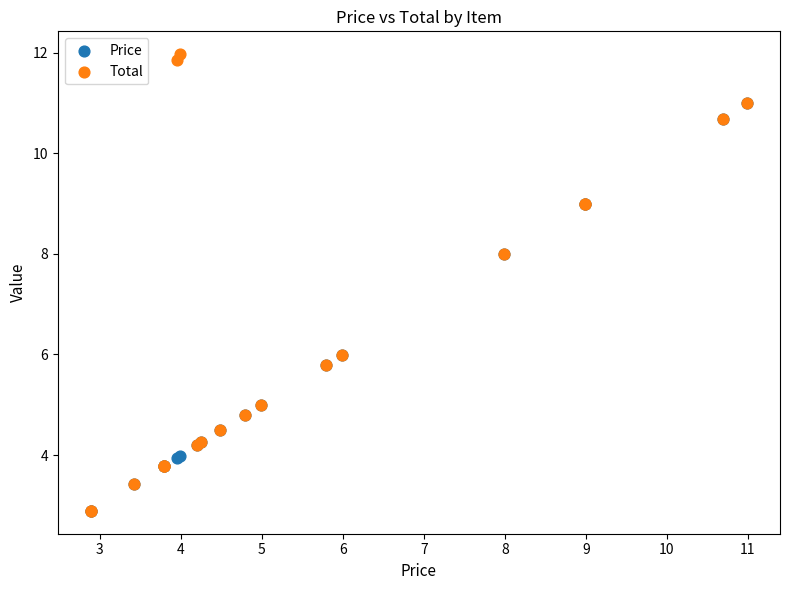

Which series reaches the maximum Y coordinate?

Total